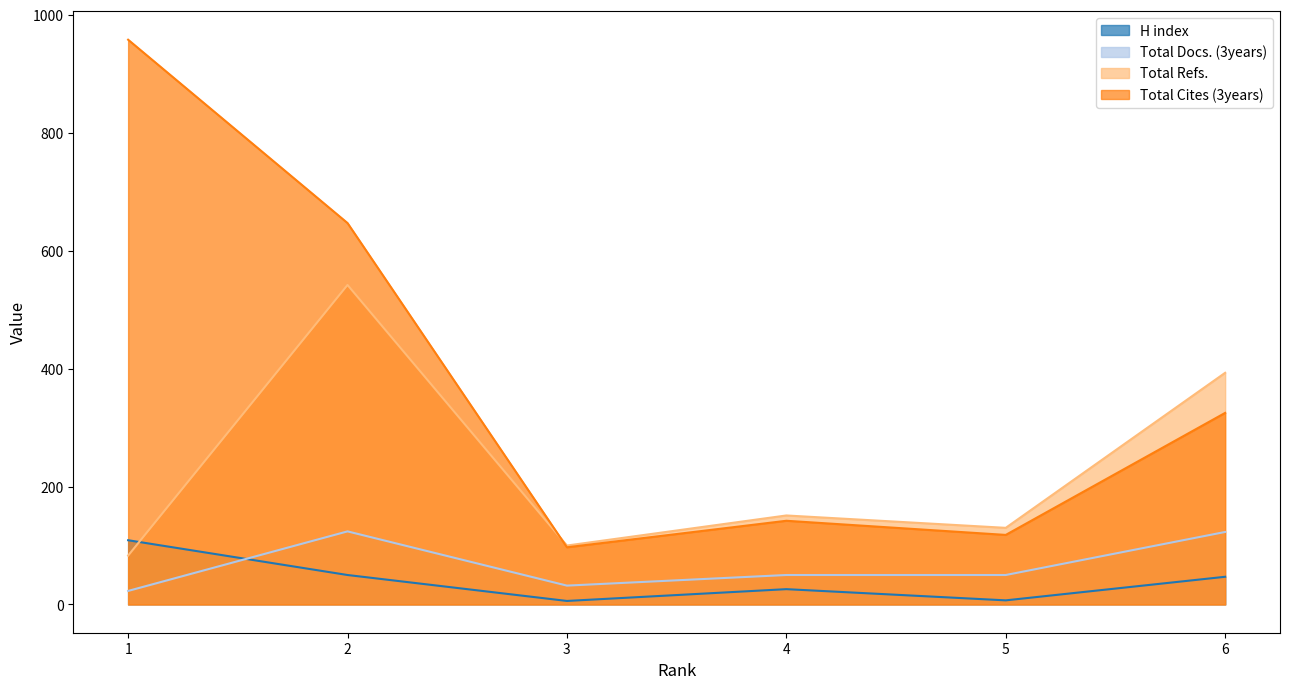

In H index, how many points are lower than both neighbors (excluding endpoints)?

2